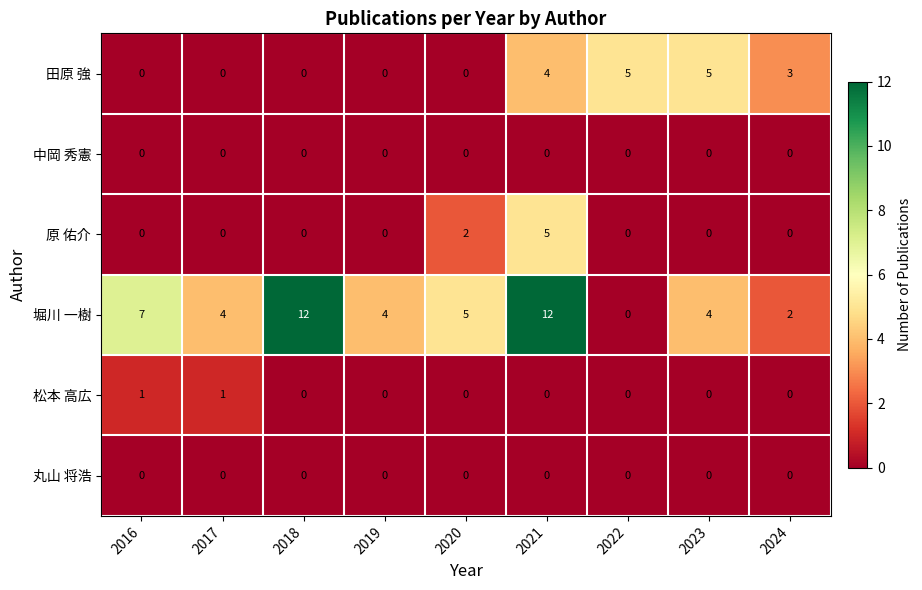

Which series has the widest spread of values?

堀川 一樹